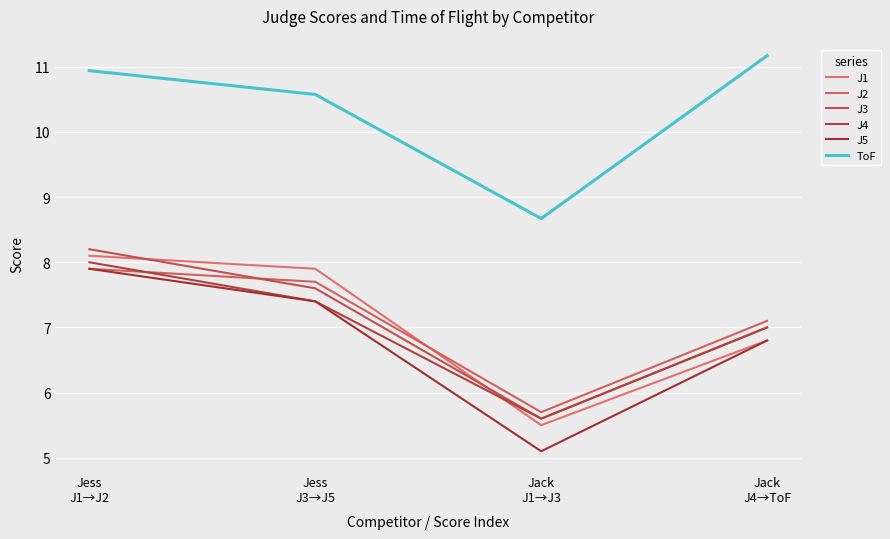

How many lines are shown in the chart?

6